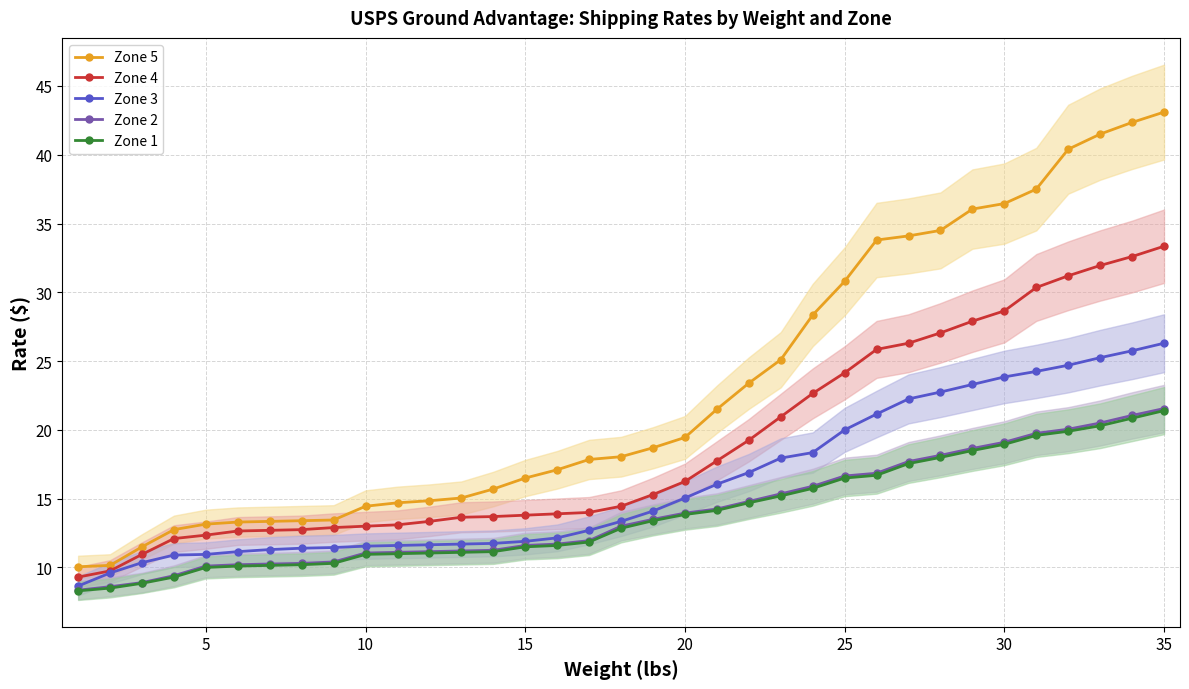

Does the chart have visible grid lines?

Yes